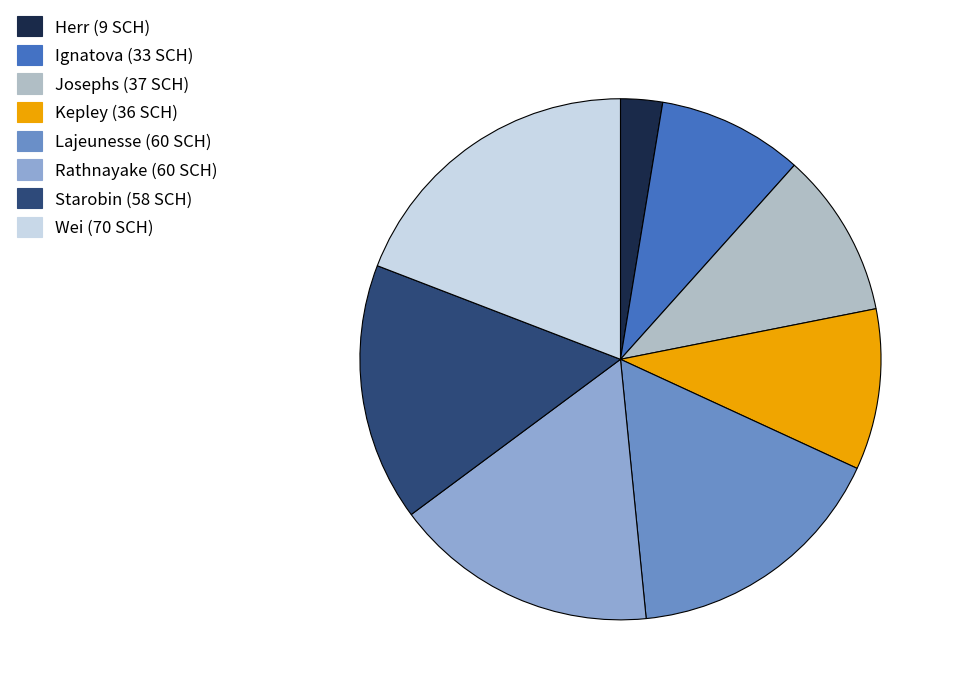

Is Starobin the majority of the pie?

No